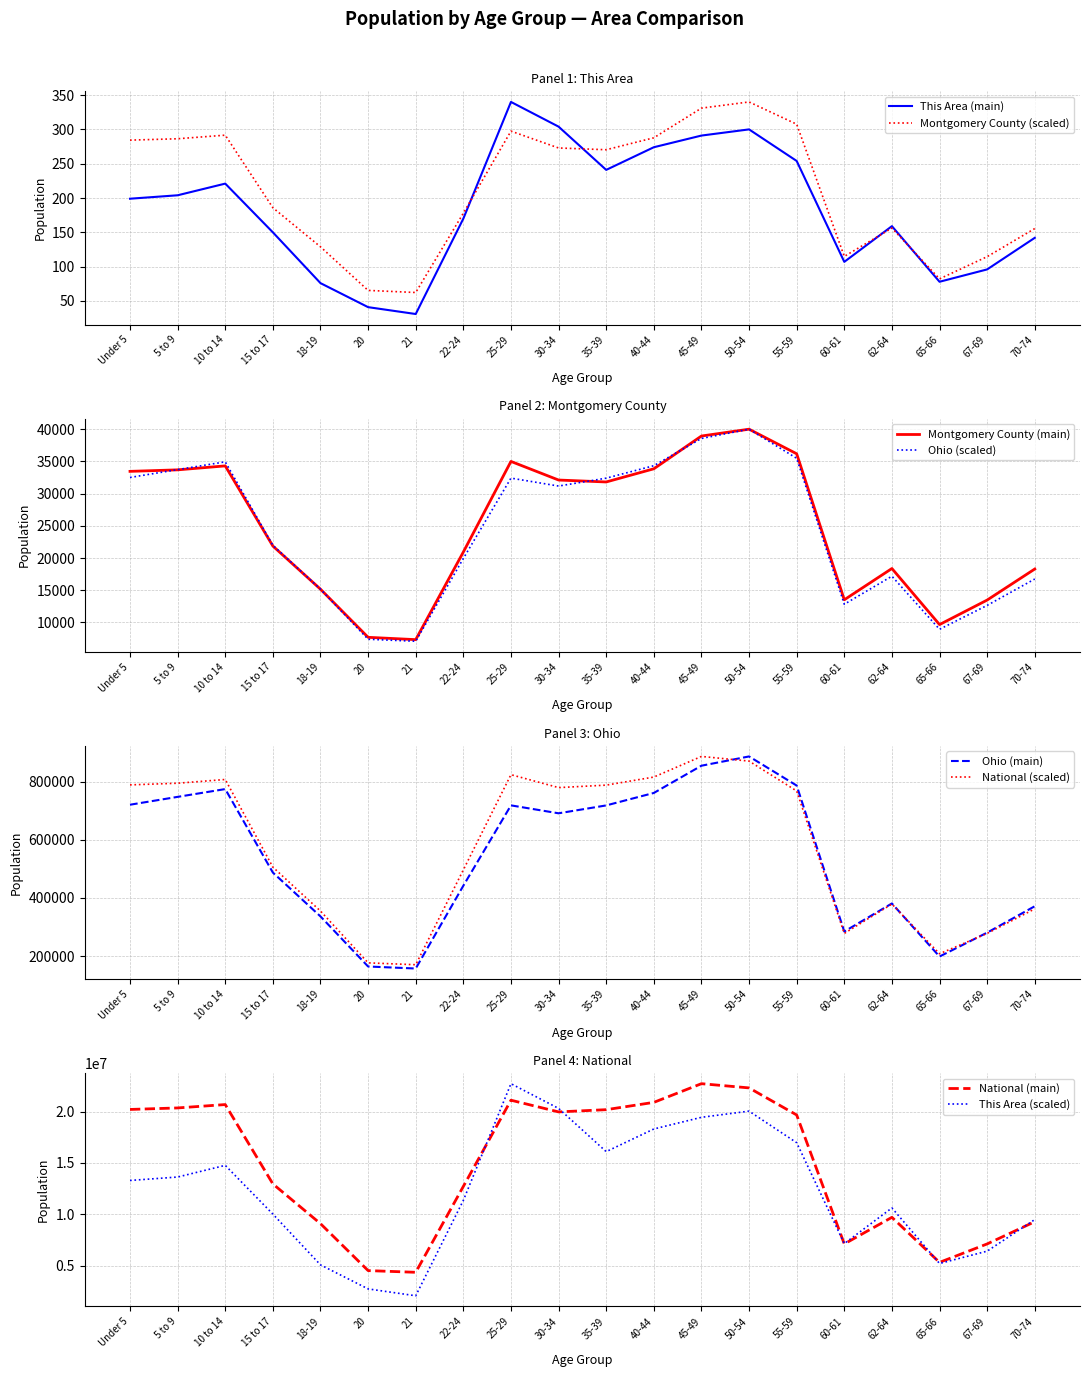

At 65-66, list the series in order from smallest to largest.

This Area, Montgomery County, Ohio, National